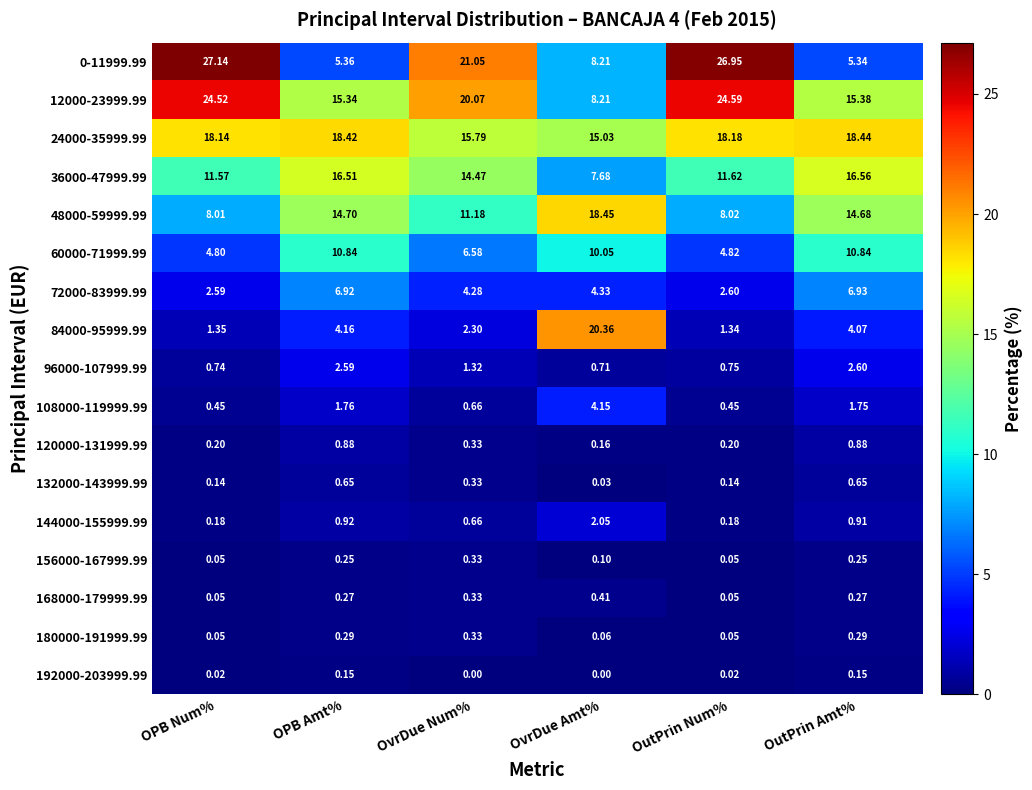

Where is 48000-59999.99 nearest to the value 13?

OutPrin Amt%